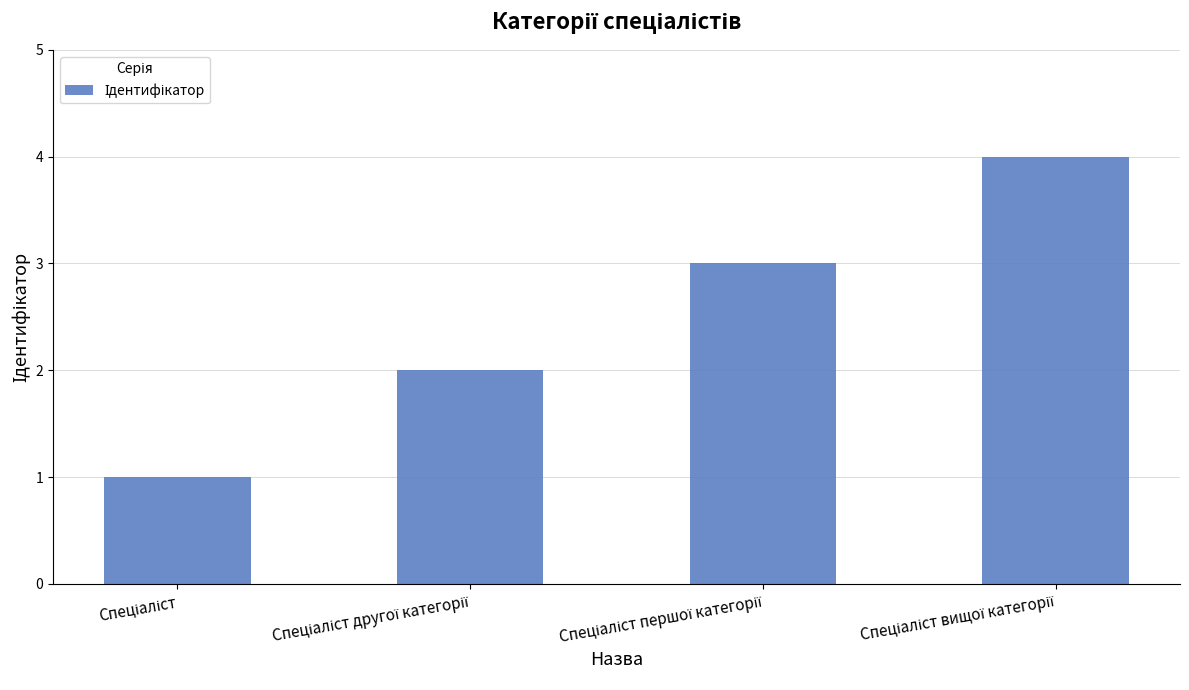

What is the greatest value displayed?

4